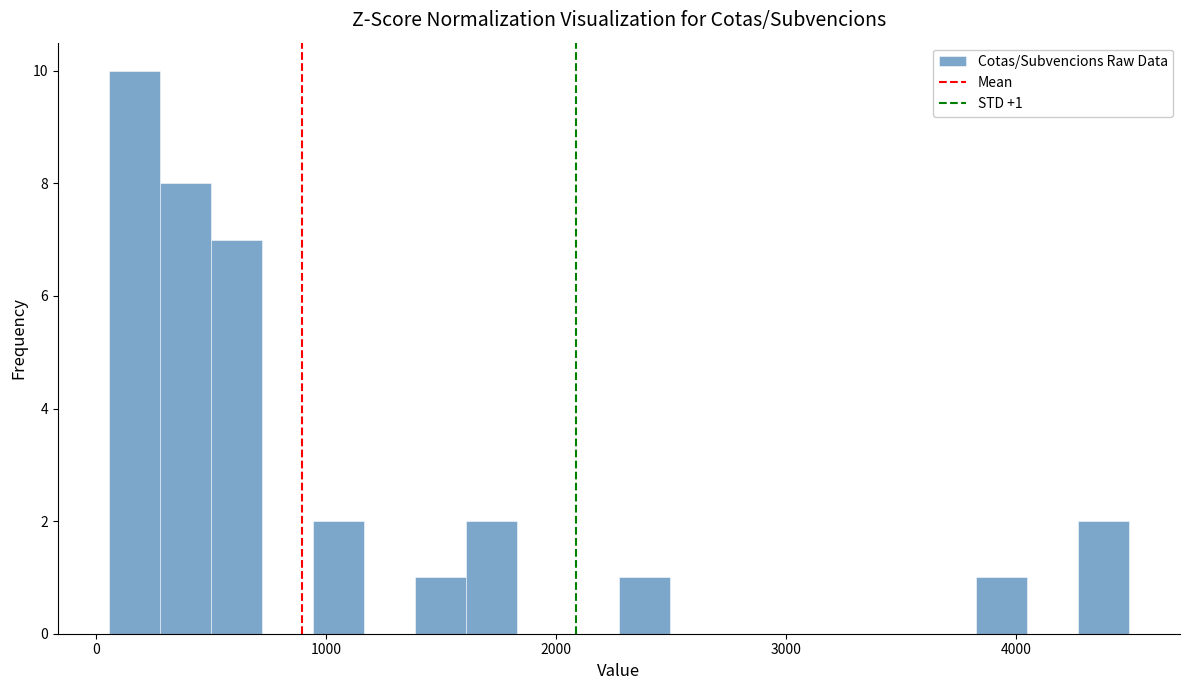

Around what value on the x-axis is the tallest bar? Give the approximate position of its centre, as read against the axis.

200